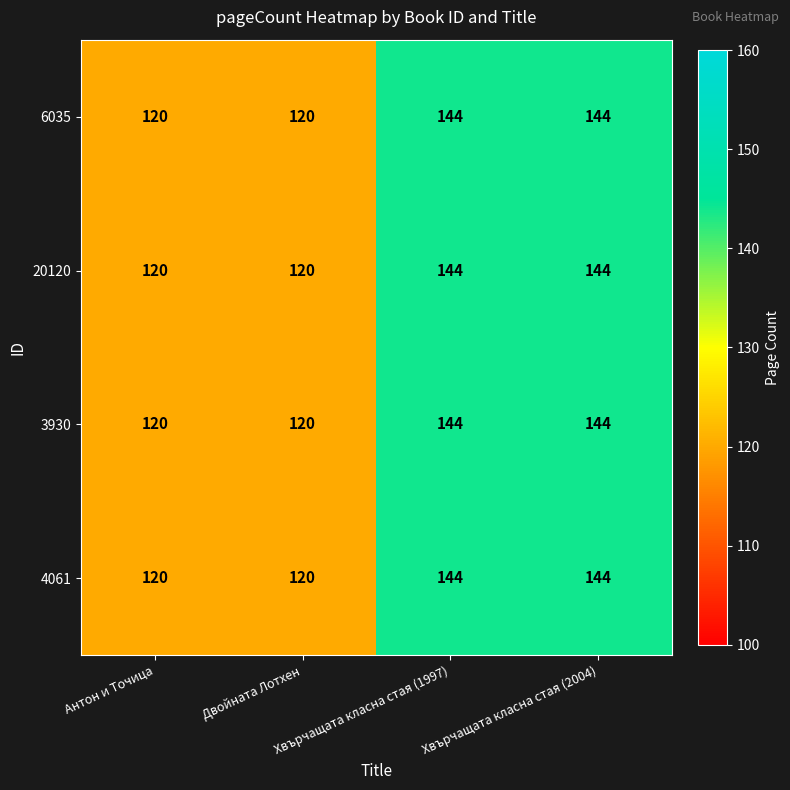

What is the highest value of the 3930 series?

144